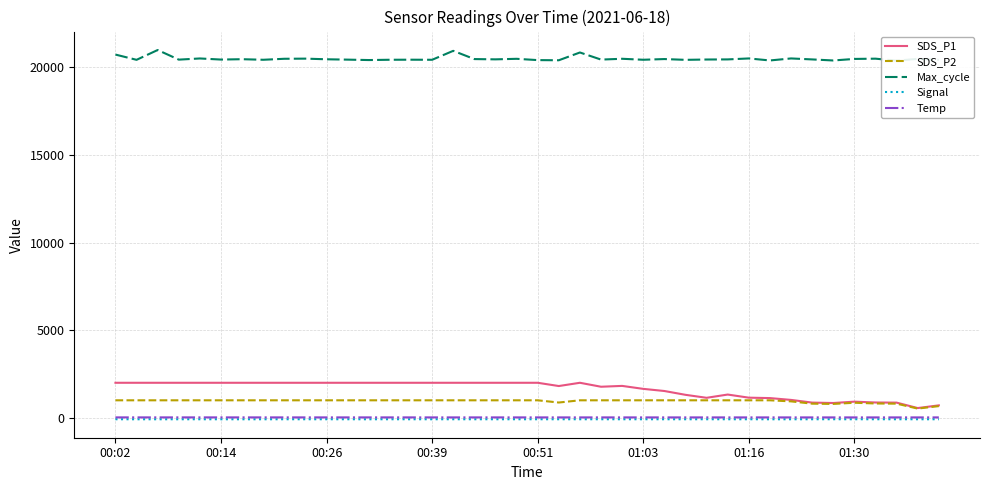

What is the maximum value shown in the chart?

20990.0